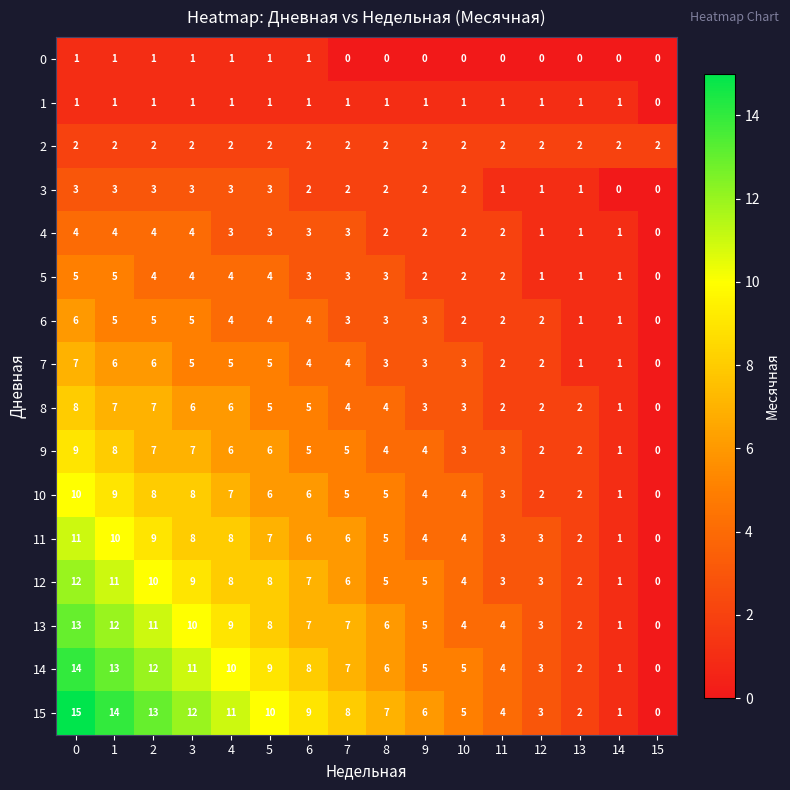

At which label is 15 closest to 7?

8